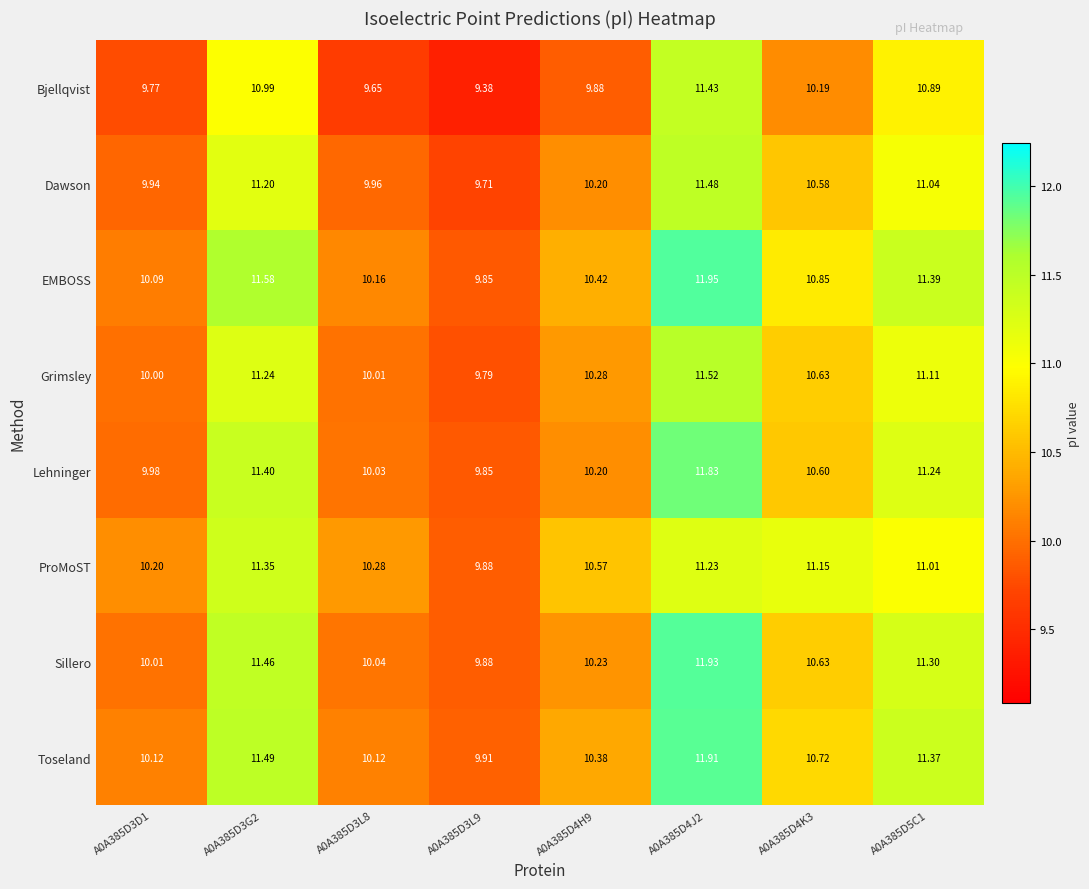

Which series has the largest total across all categories?

EMBOSS